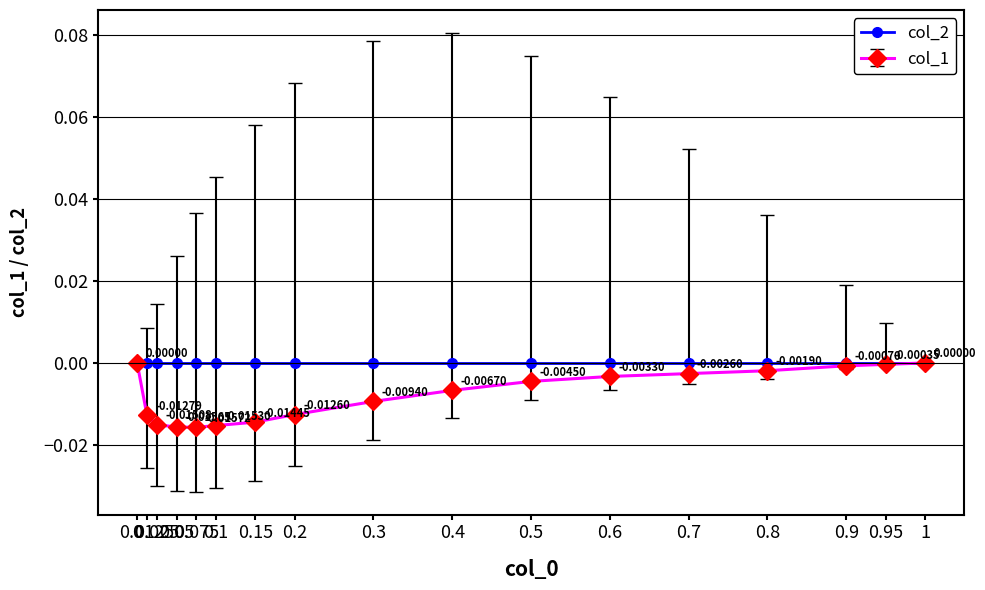

Count the number of categories in the chart.

17